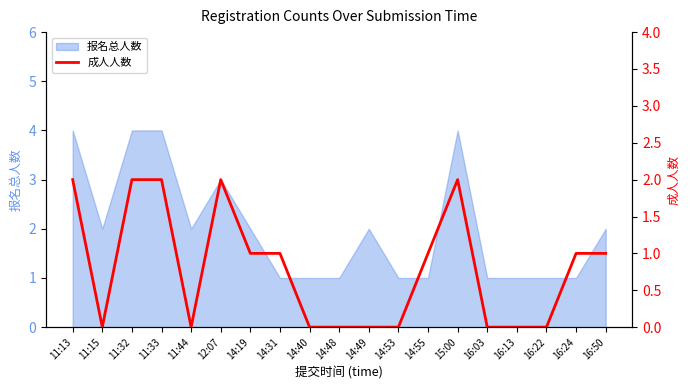

The value of 报名总人数 at 11:33 is 4. True or false?

True